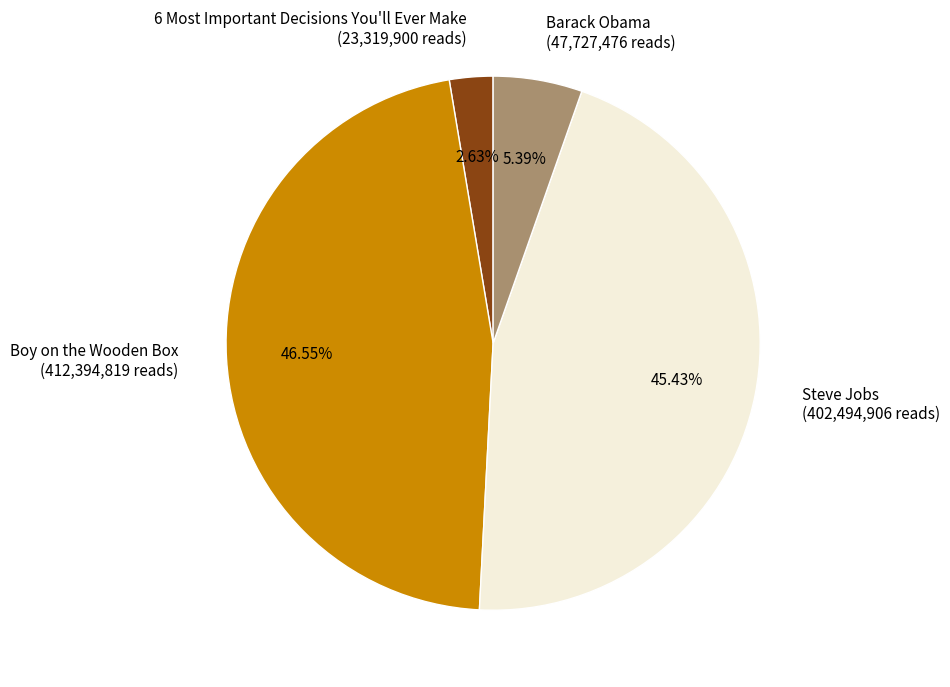

What is the smallest slice in the pie chart?

6 Most Important Decisions You'll Ever Make